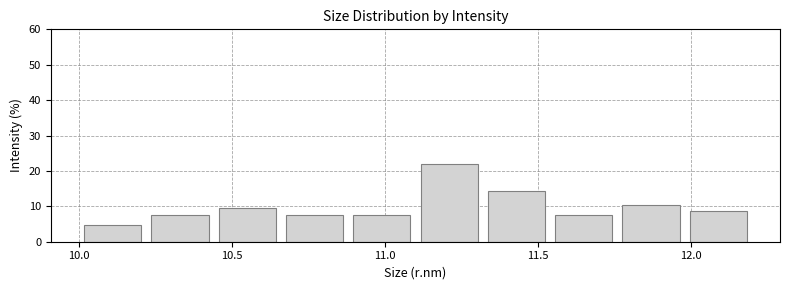

Over which range of the x-axis is the bar tallest?

11.10 to 11.32